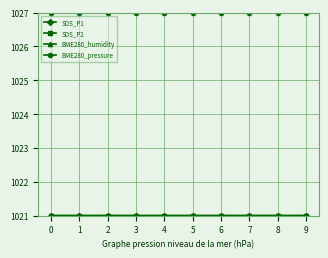

True or false: BME280_pressure has more than 0 interior local peaks.

True